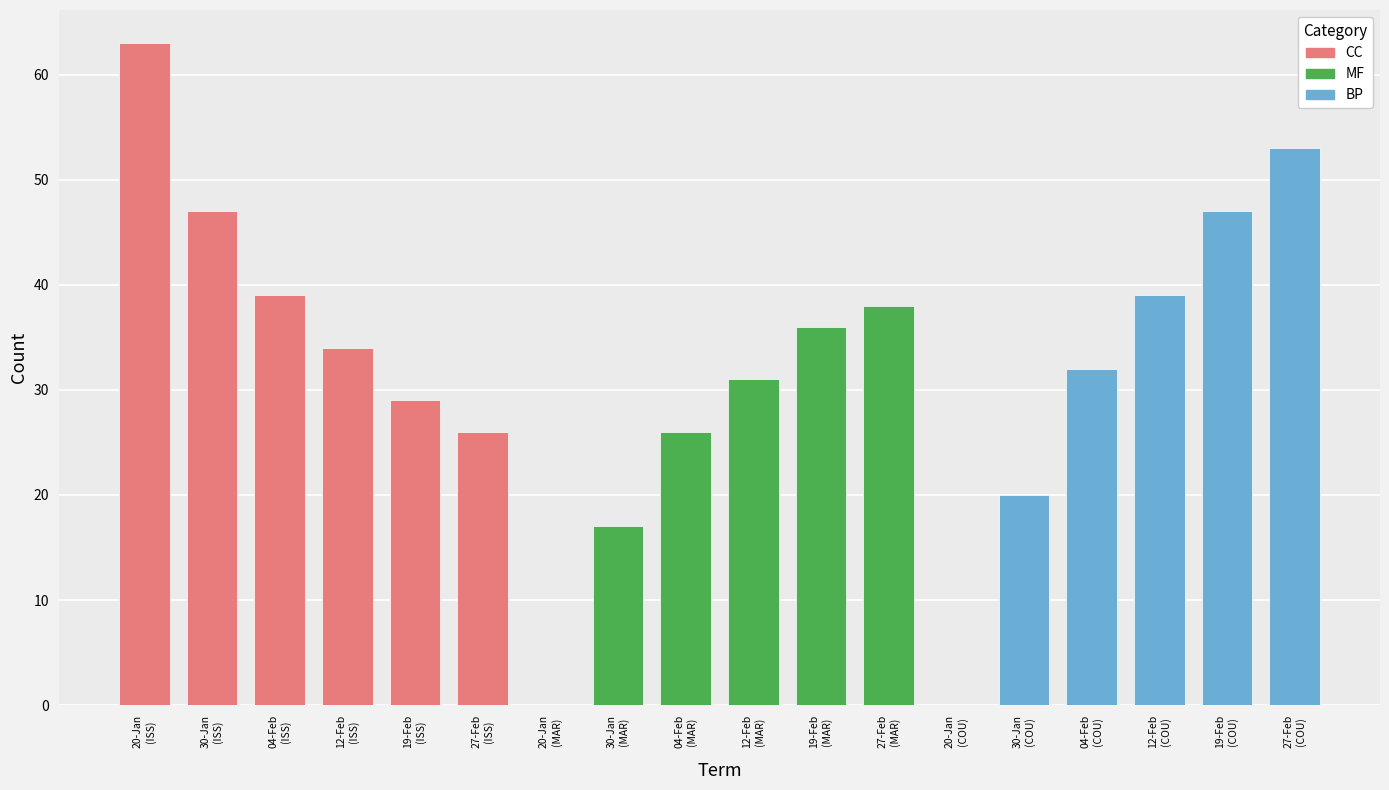

What is the maximum value shown in the chart?

63